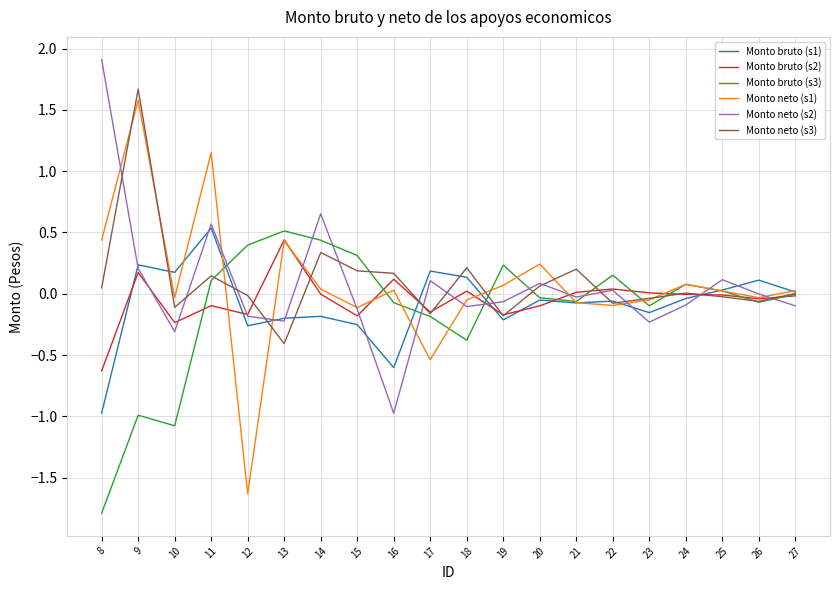

At which category does the chart reach its peak across all series?

8